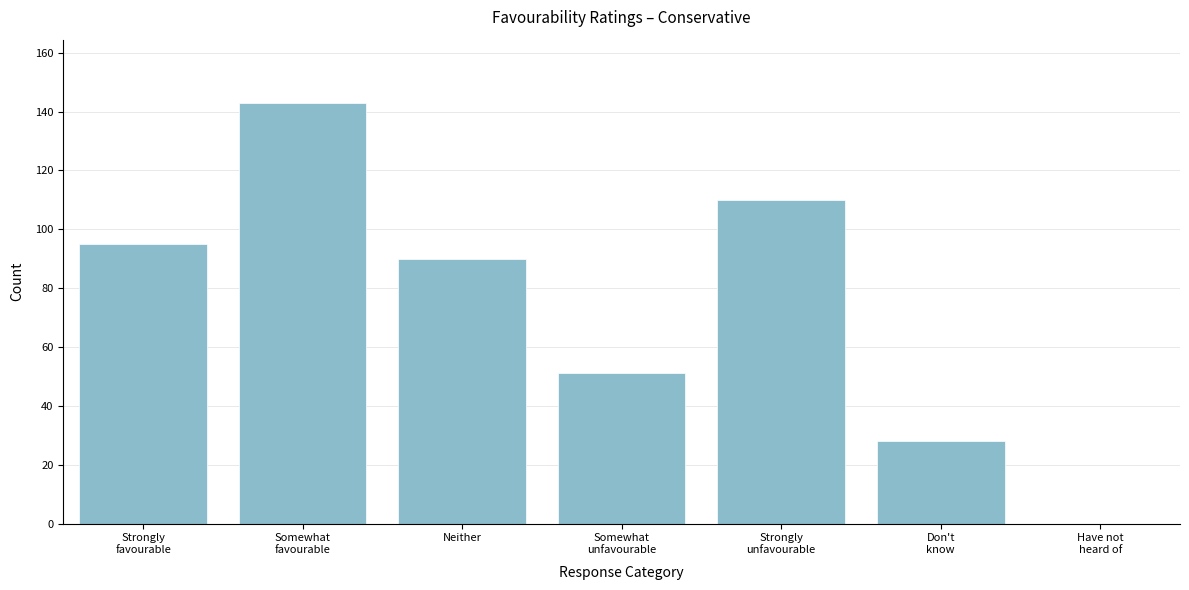

What is the maximum value shown in the chart?

143